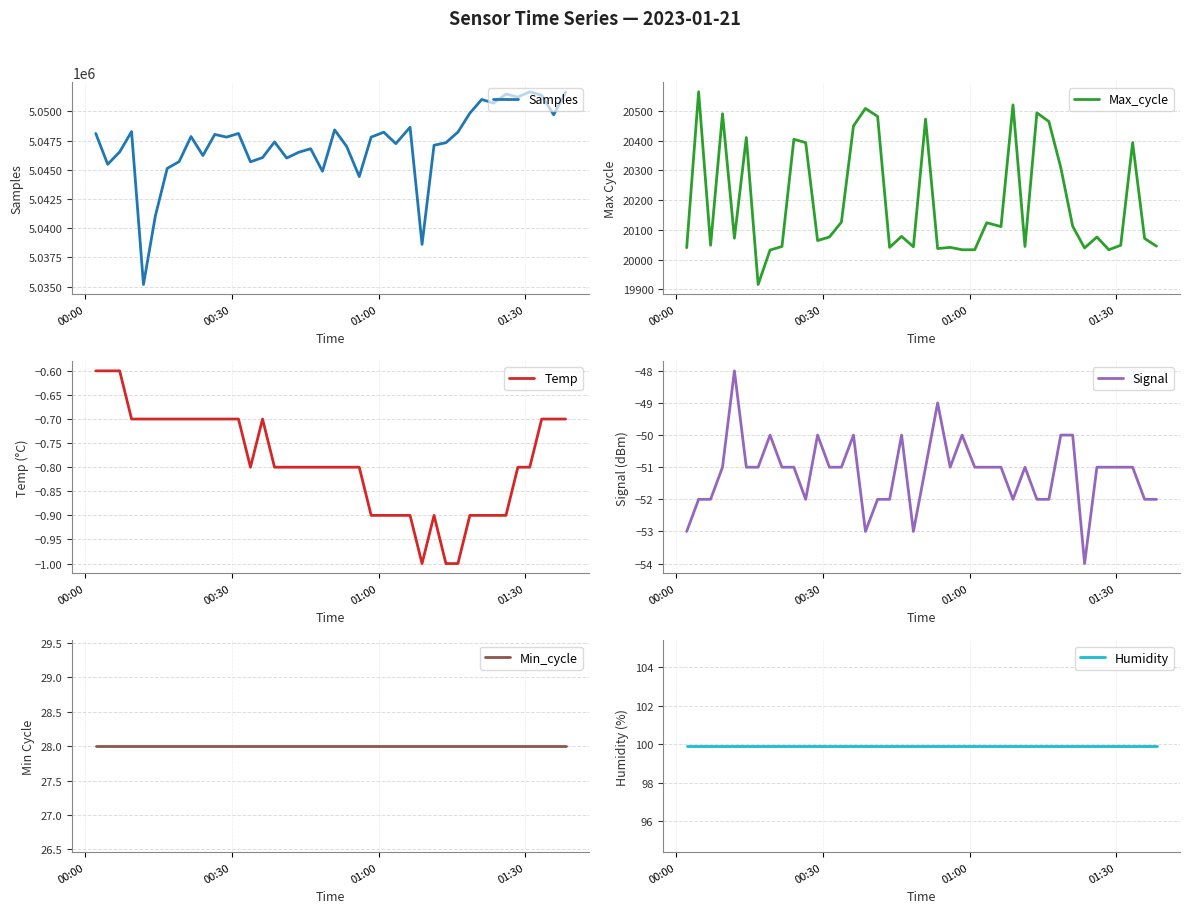

What are all the series names shown in the legend?

Samples, Max_cycle, Temp, Signal, Min_cycle, Humidity